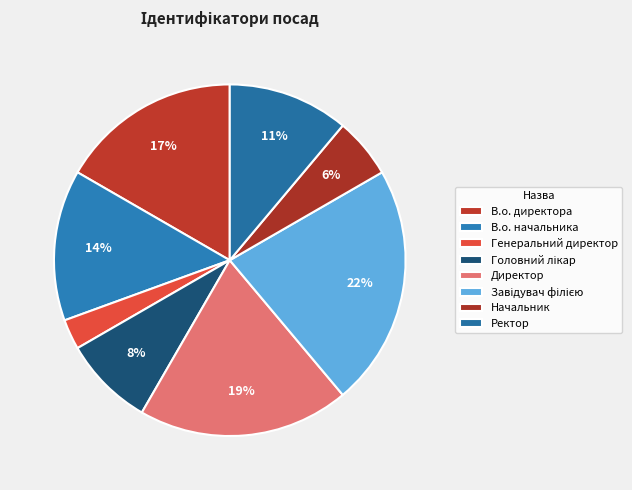

Is it true that Директор is 32% of the pie?

False